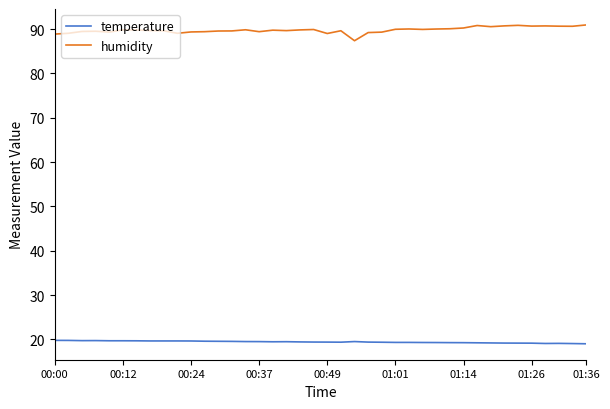

True or false: temperature and humidity intersect in this chart.

False